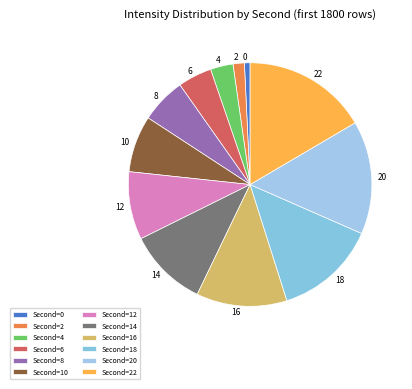

Does 0 account for over 50% of the chart?

No